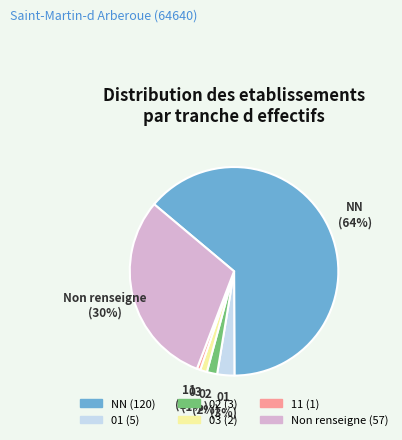

How many slices are in this pie chart?

6